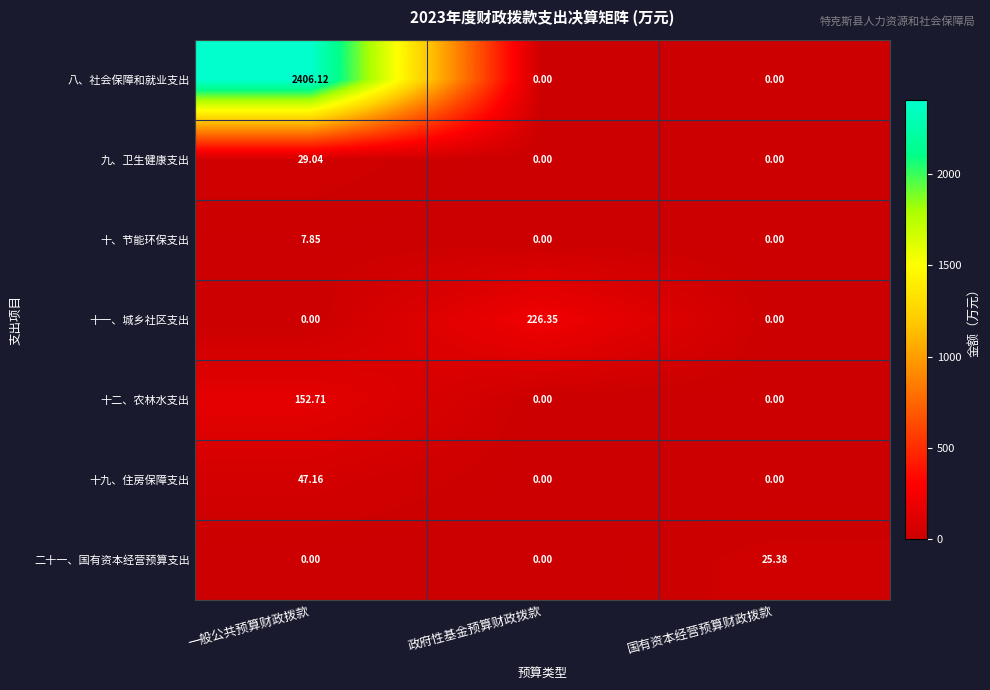

Which series has the widest spread of values?

八、社会保障和就业支出